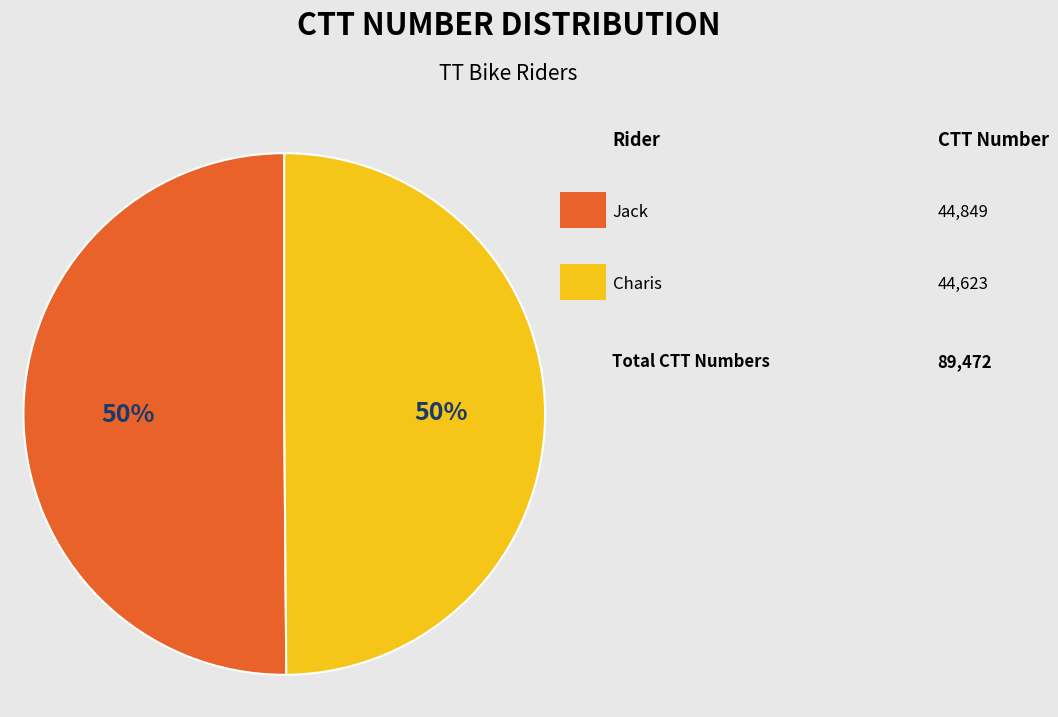

Rank the categories by value from lowest to highest.

Charis, Jack